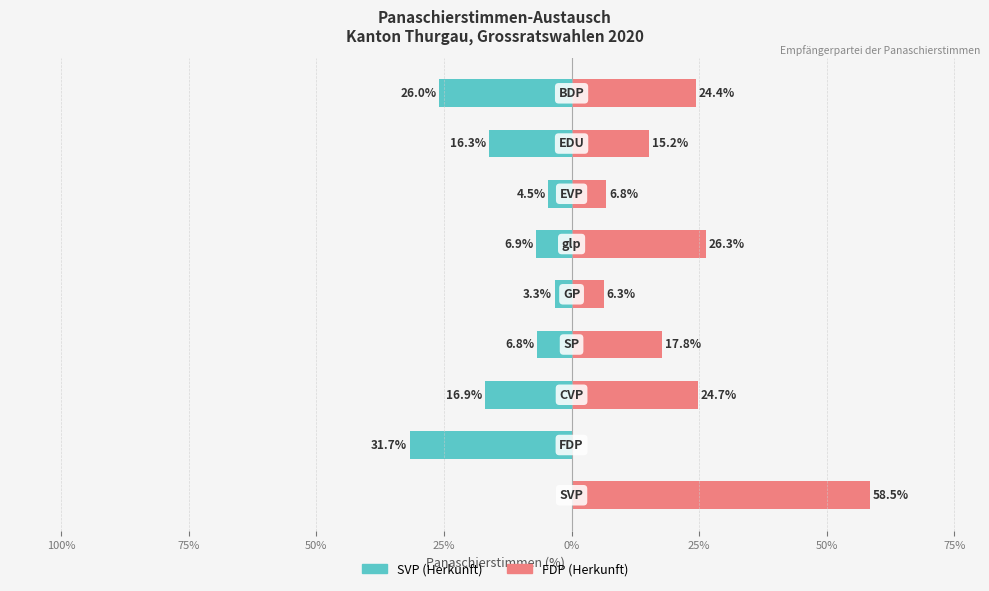

What is the value of the FDP (Herkunft) bar at the 1st from the left?

58.5